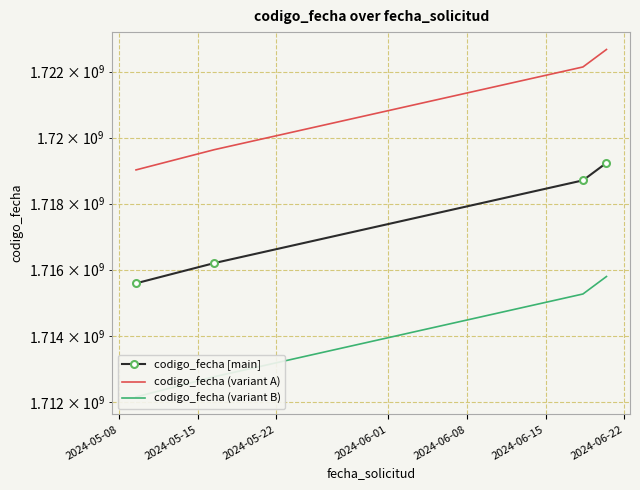

At 2024-05-22, list the series in order from smallest to largest.

codigo_fecha (variant B), codigo_fecha [main], codigo_fecha (variant A)